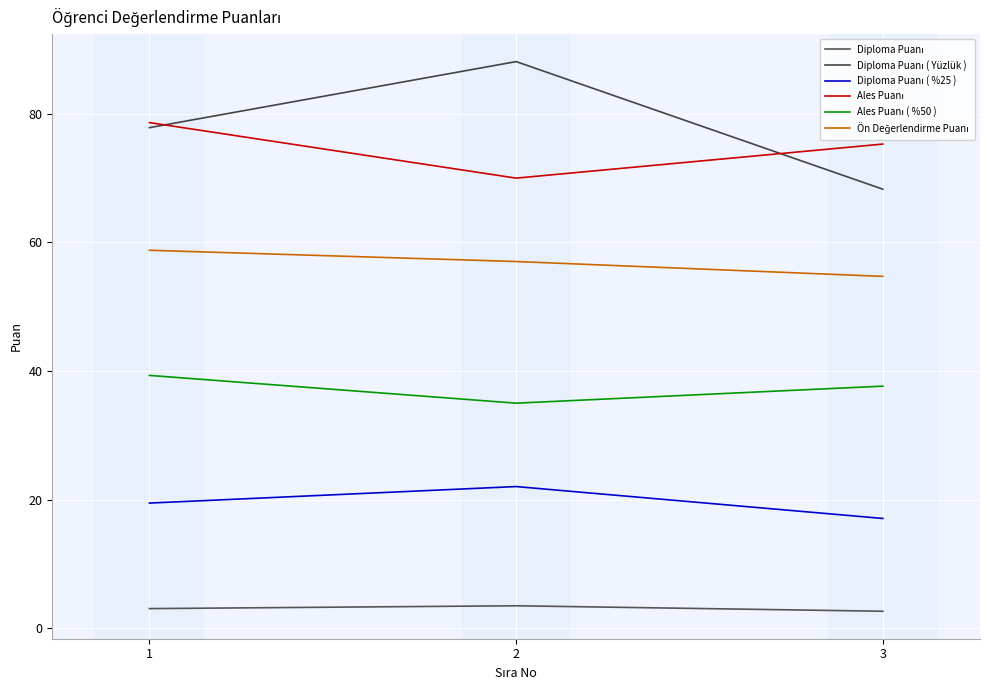

Is the value of Diploma Puanı ( %25 ) at 3 greater than the value of Ön Değerlendirme Puanı at 2?

No